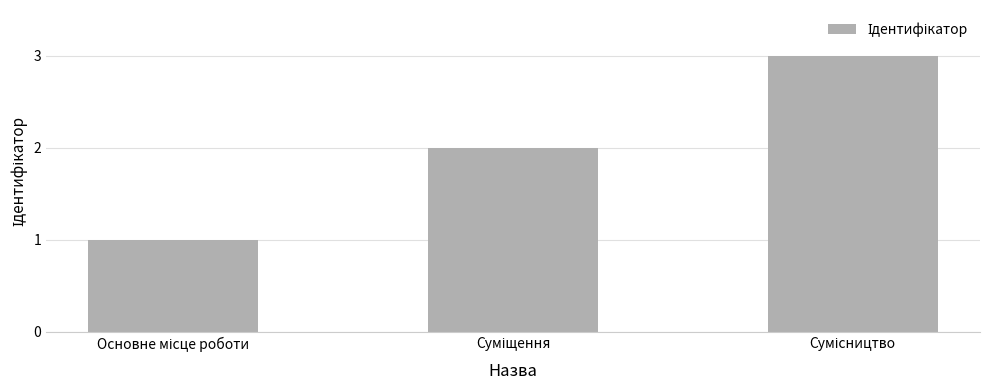

Count the number of data series in this chart.

1